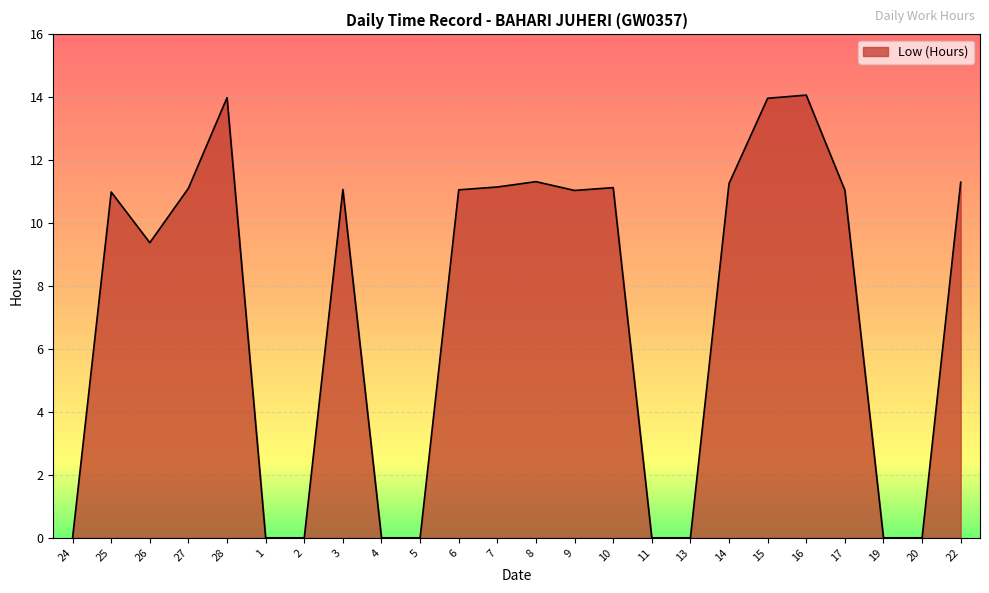

At which label is the value closest to 7?

26